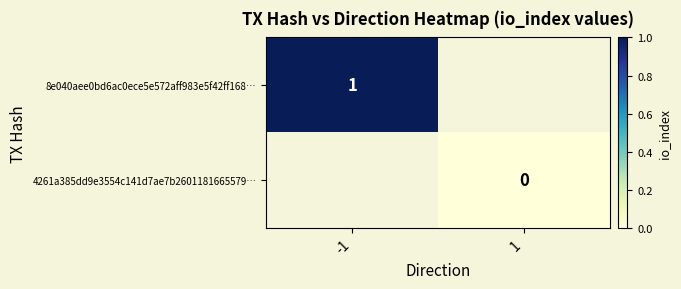

At which category does the chart reach its minimum across all series?

1